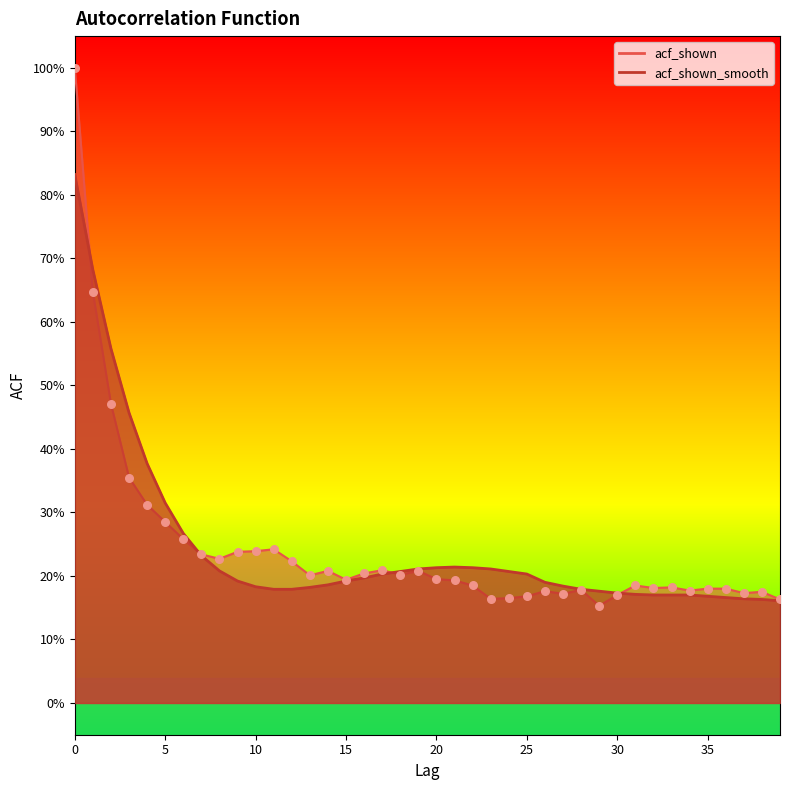

What is the total value across all series at 20?

0.4